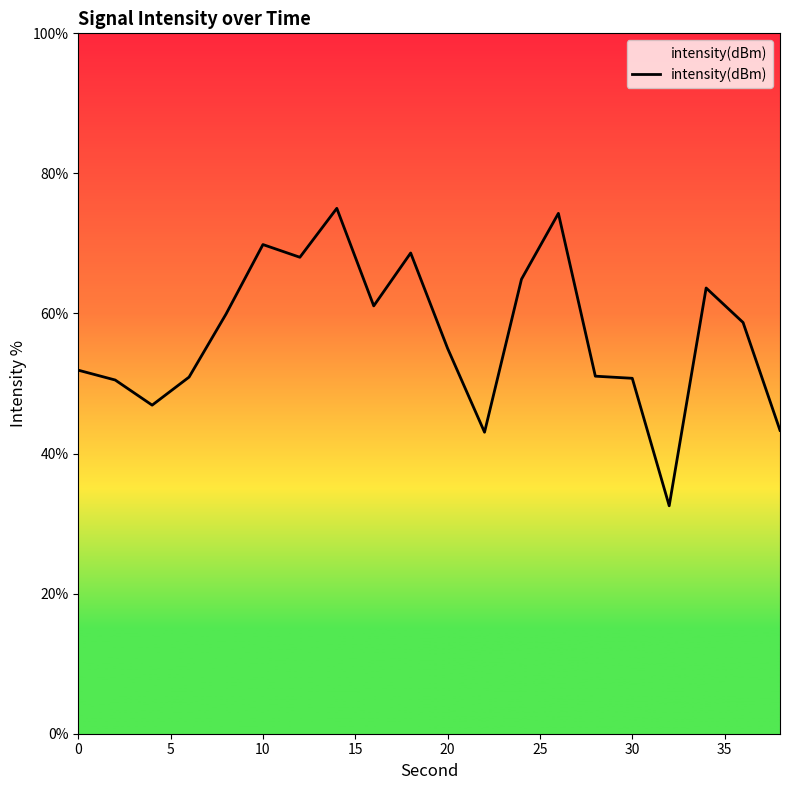

What is the maximum value shown in the chart?

75.0